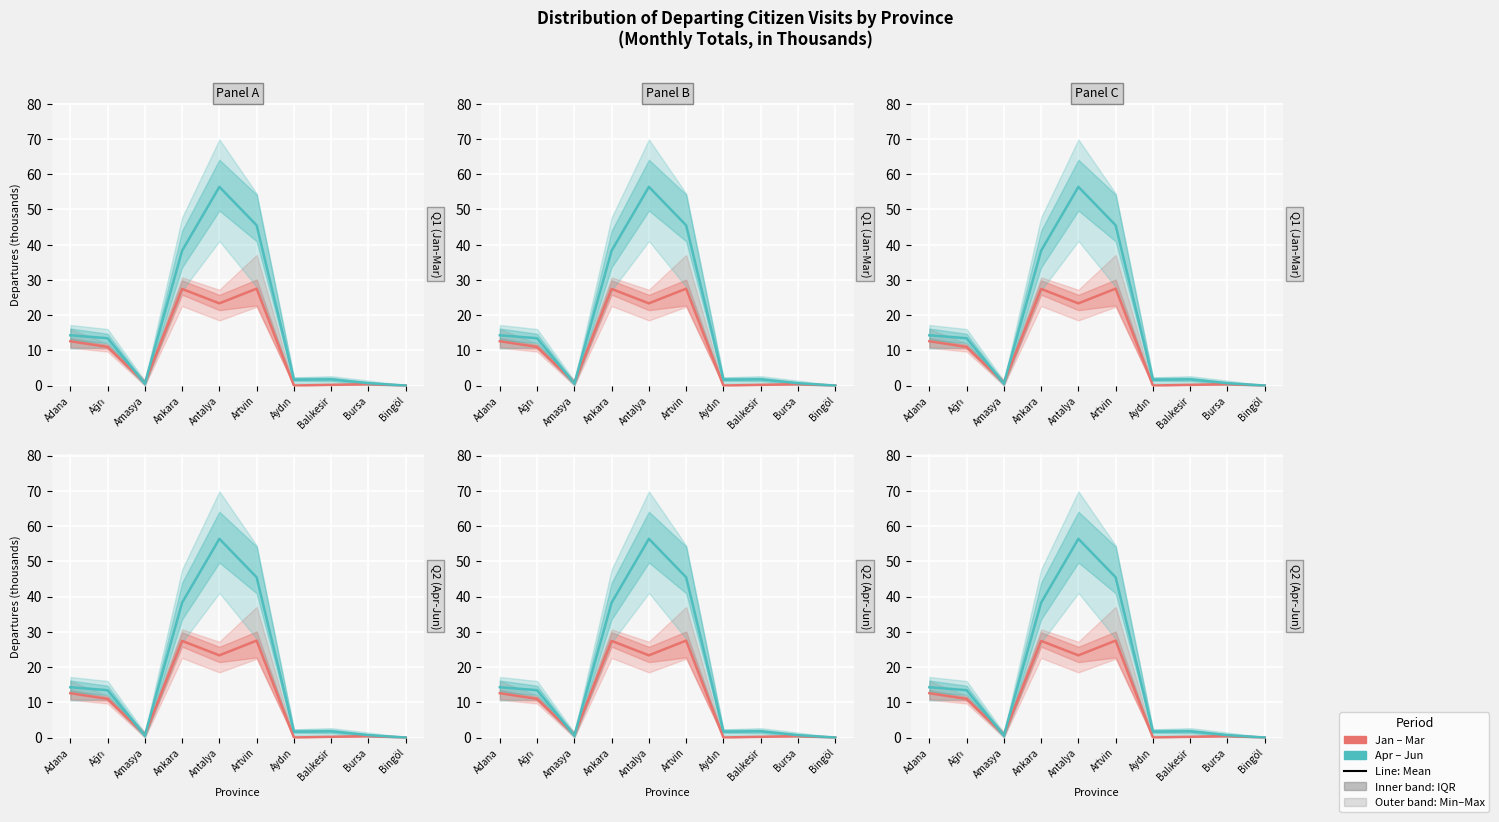

What is the average value of the Jan-Mar avg series?

10.3